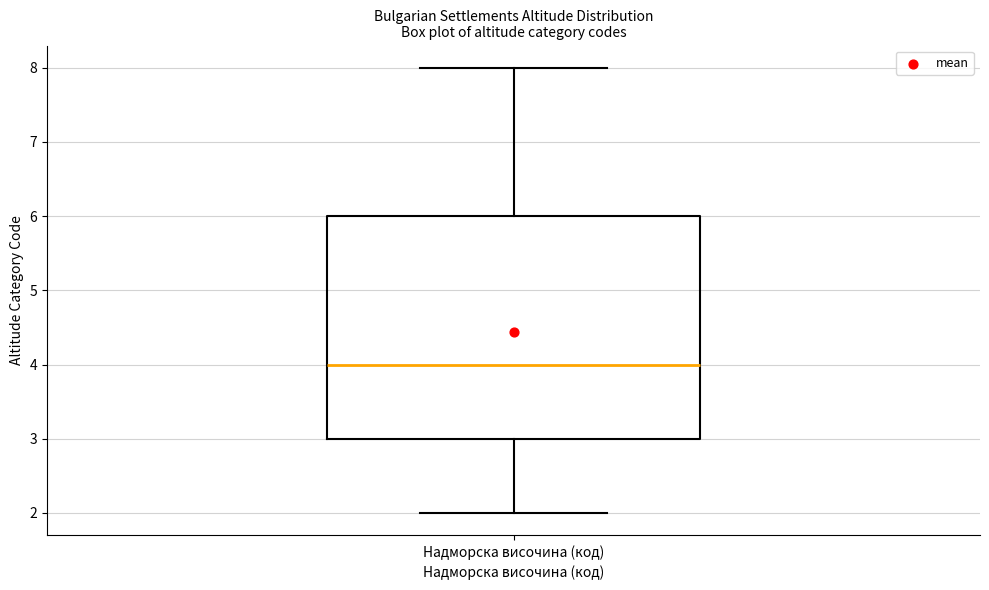

Read this box plot against the y-axis: the position of the median line, the range covered by the box, and the ends of both whiskers. The values are not printed on the chart, so give them approximately, as read against the axis.

median 4, box 3 to 6, whiskers 2 to 8